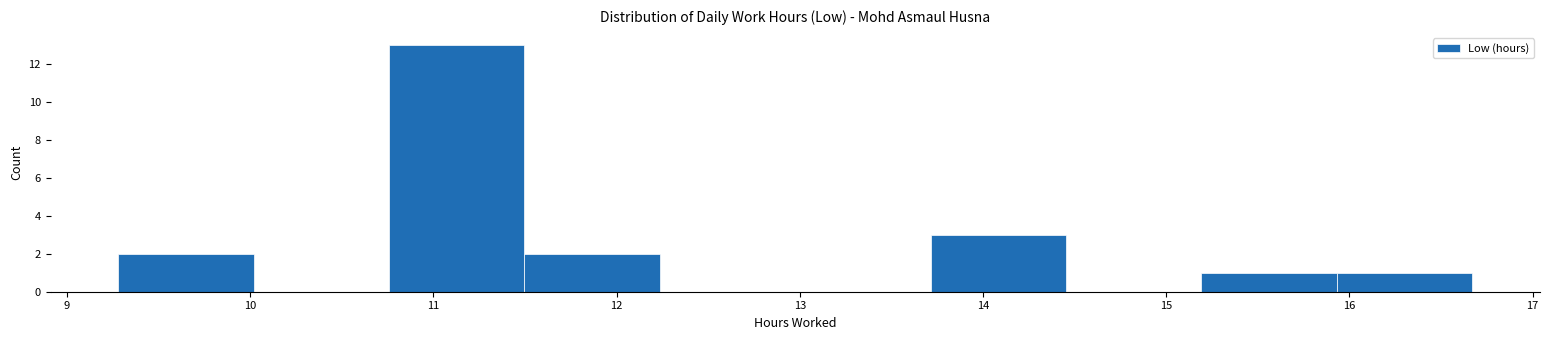

Over which range of the x-axis is the bar tallest?

10.8 to 11.5